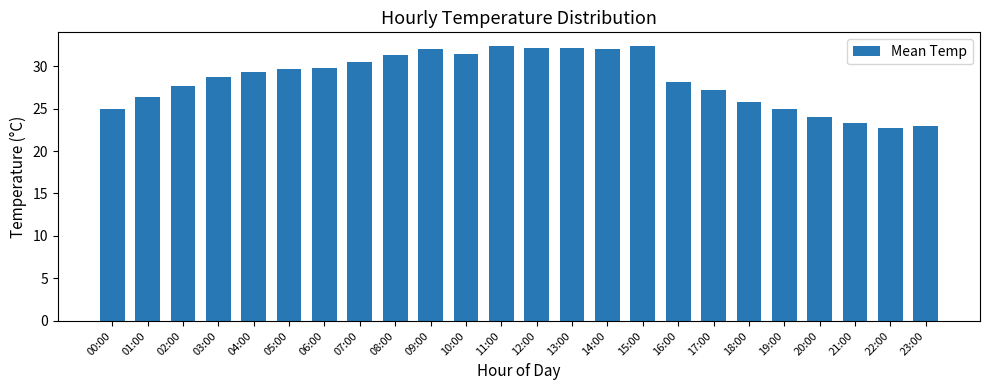

How many data points are less than 29?

12